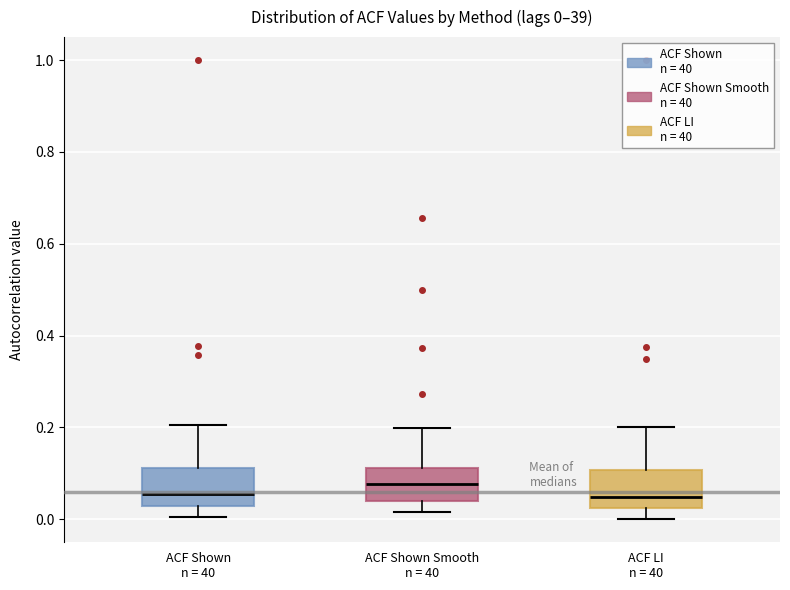

Which box has the highest median line?

ACF Shown Smooth n = 40